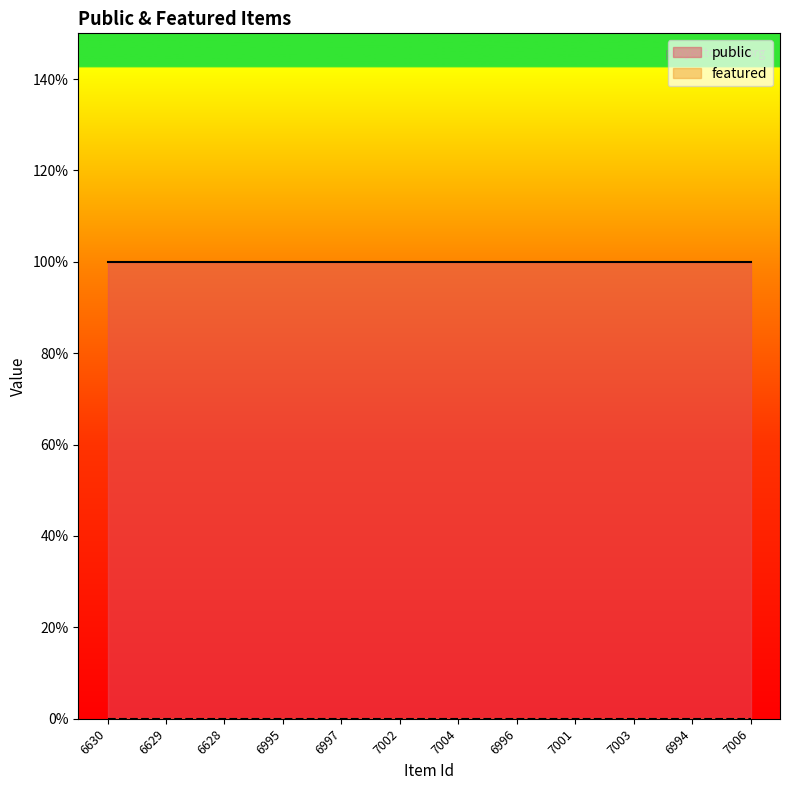

The public series shows 1 at 7003. True or false?

True